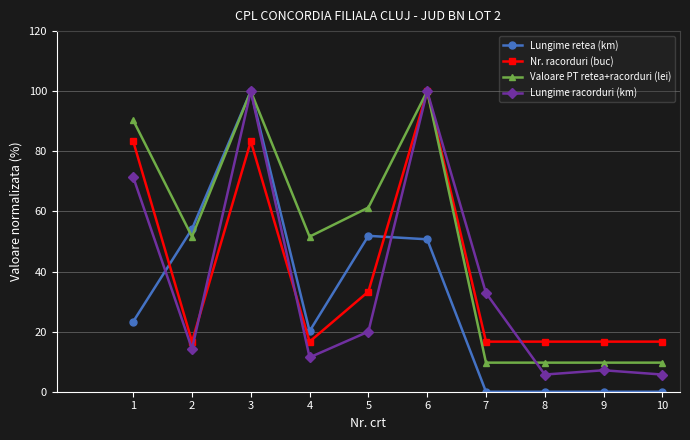

At how many categories does at least one series exceed 80?

3